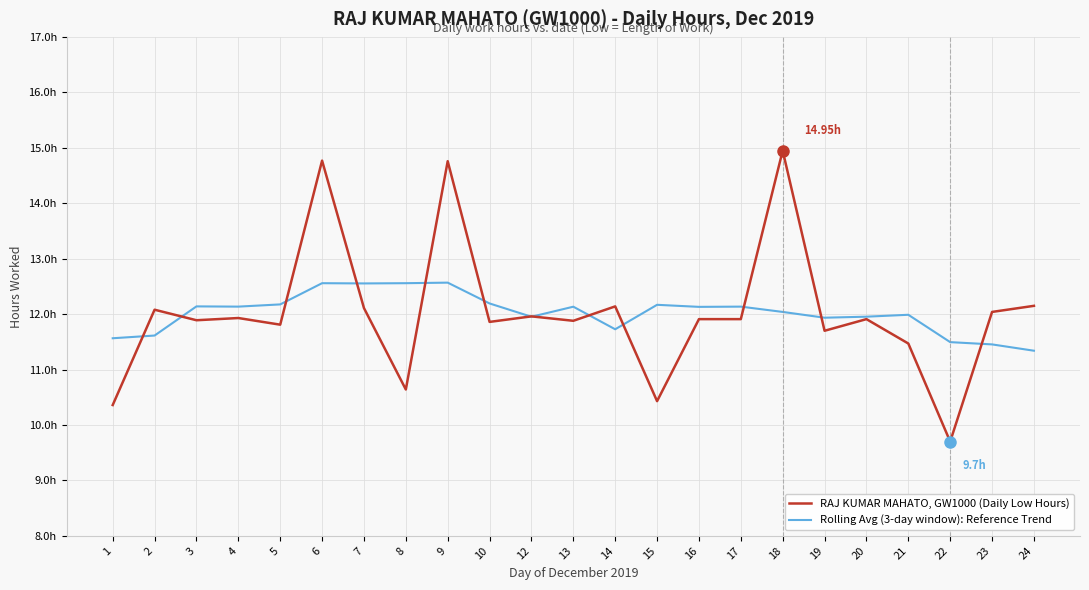

Does the chart display data point markers on the line(s)?

No